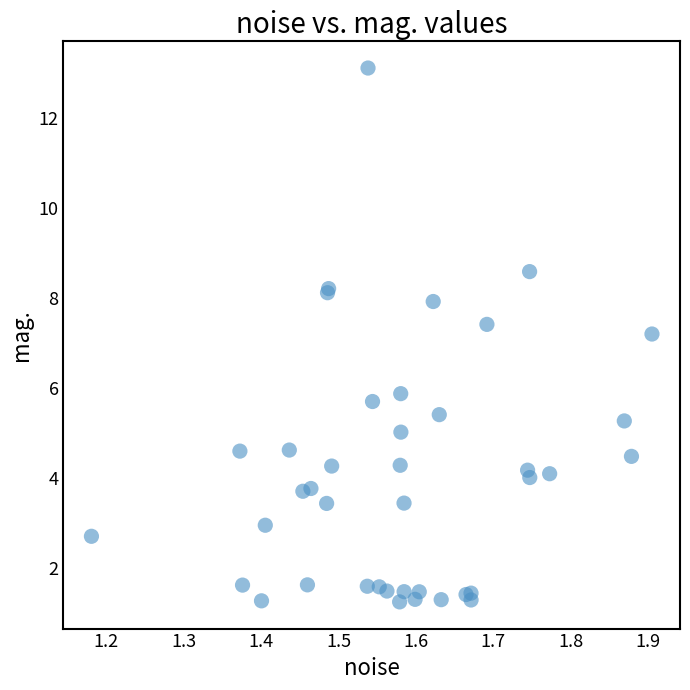

What Y value in the scatter plot is closest to 7?

7.2